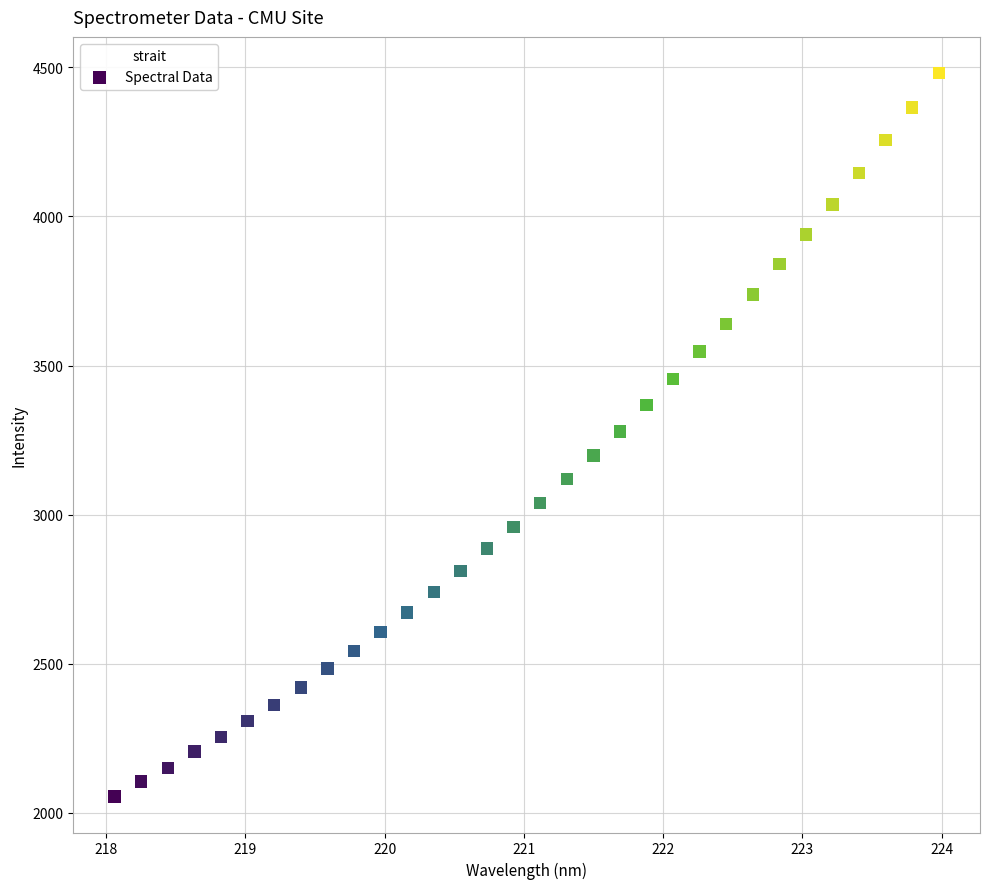

What is the range of X values (max minus min)?

5.9